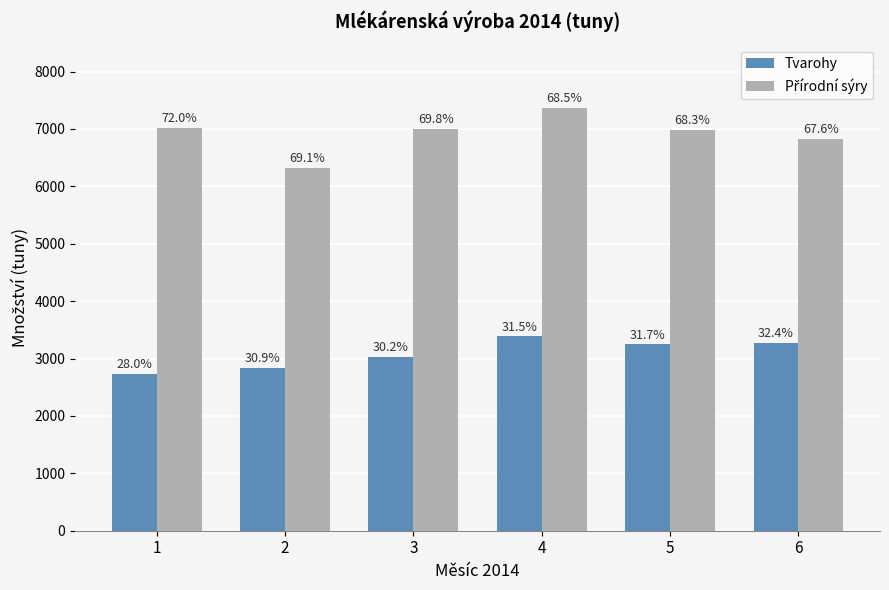

What is the sum of the Přírodní sýry values at 4 and 3?

14363.5